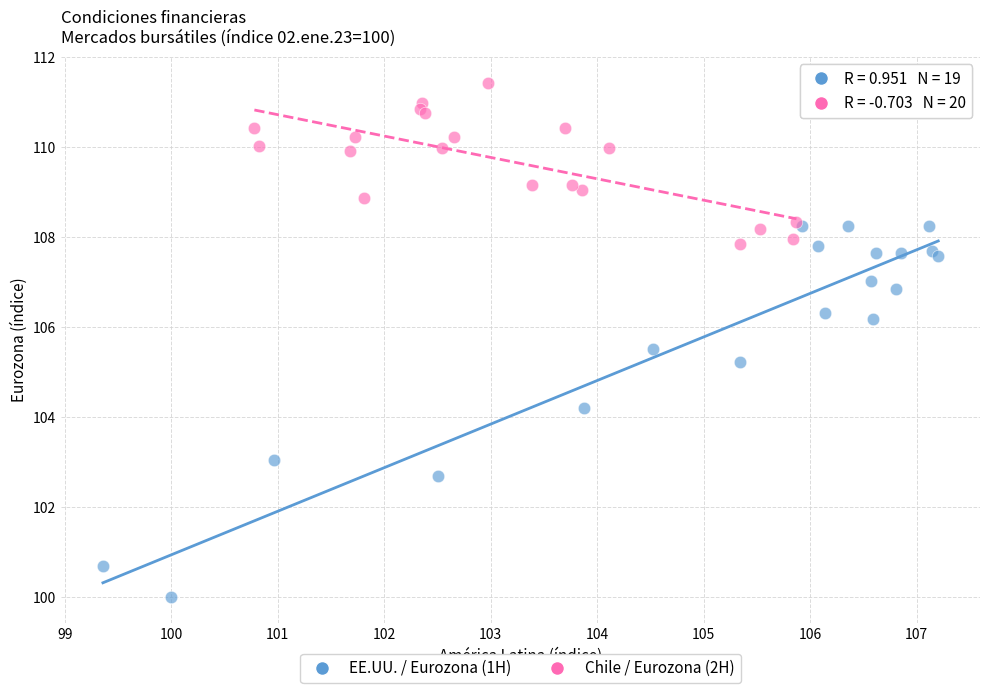

Which series contains the lowest Y value?

EE.UU. / Eurozona (1H)